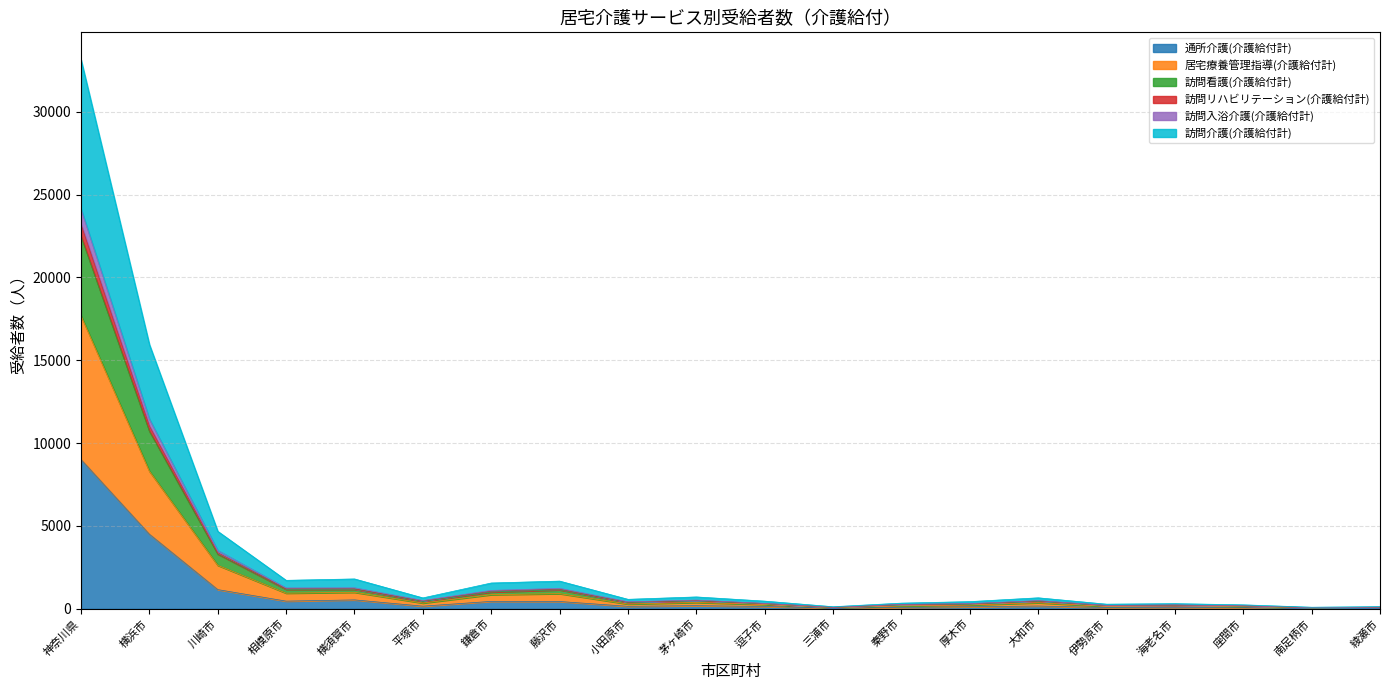

True or false: 訪問入浴介護(介護給付計) and 訪問看護(介護給付計) intersect in this chart.

False